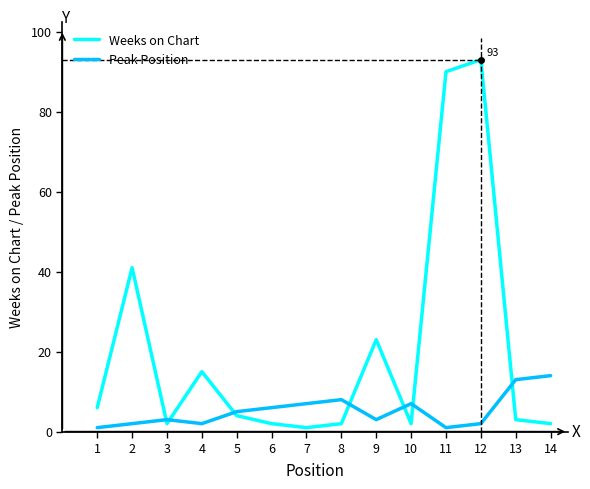

True or false: Weeks on Chart has more than 2 interior local peaks.

True